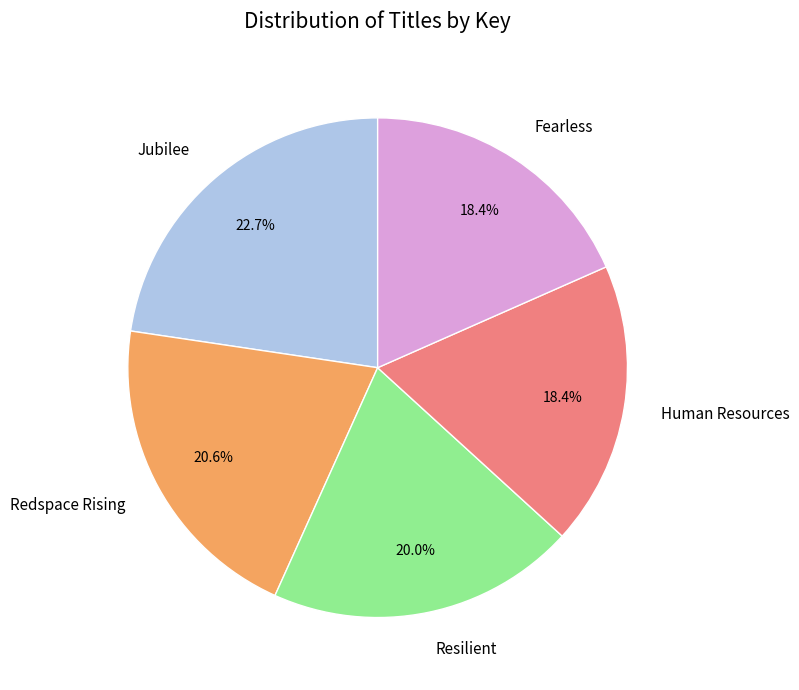

Is there a majority slice in this chart?

No